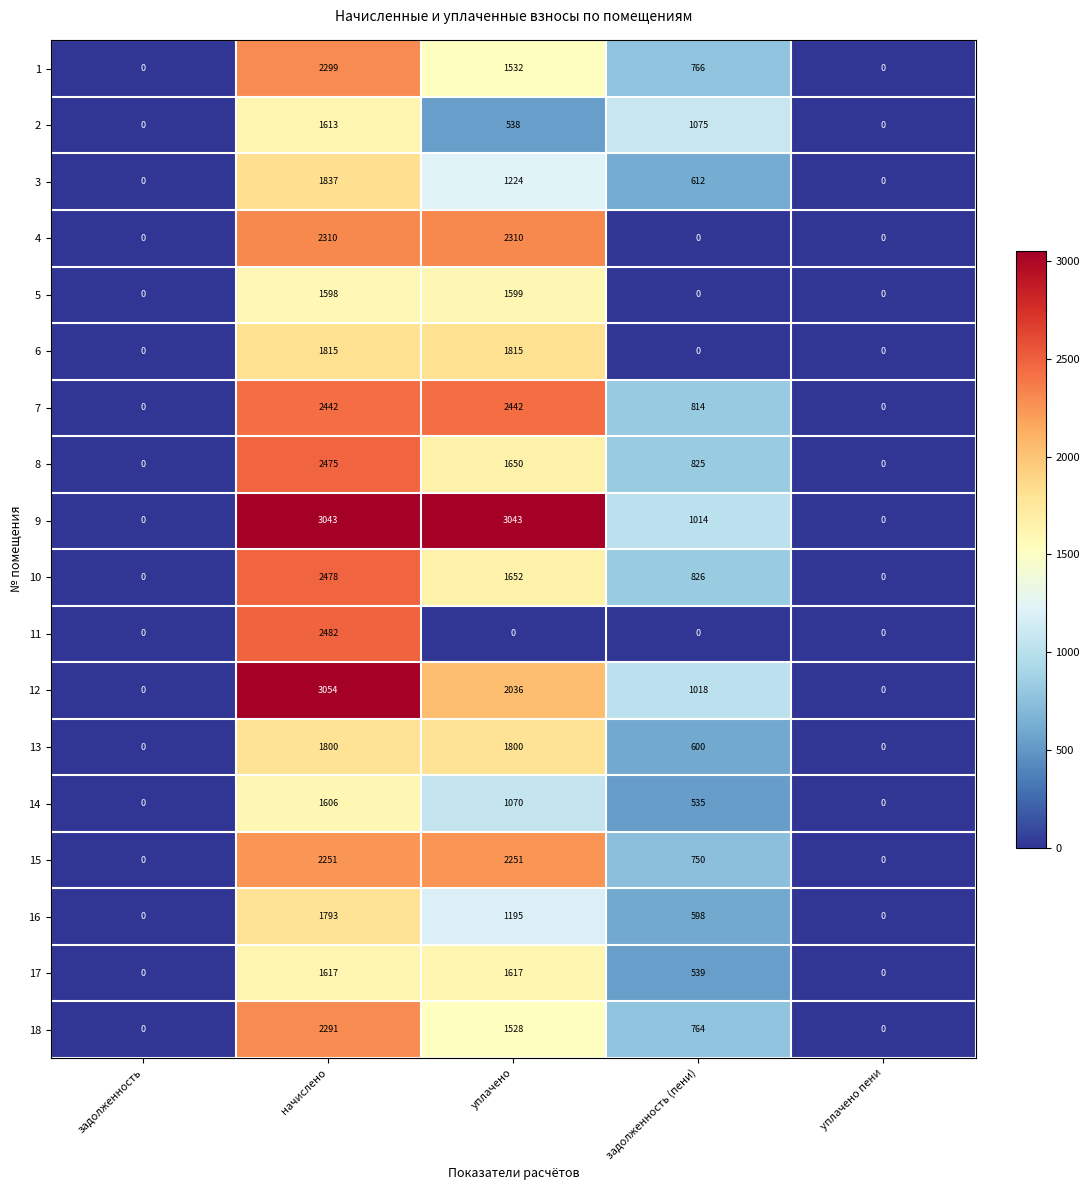

Between начислено and уплачено, which series saw the biggest shift?

11